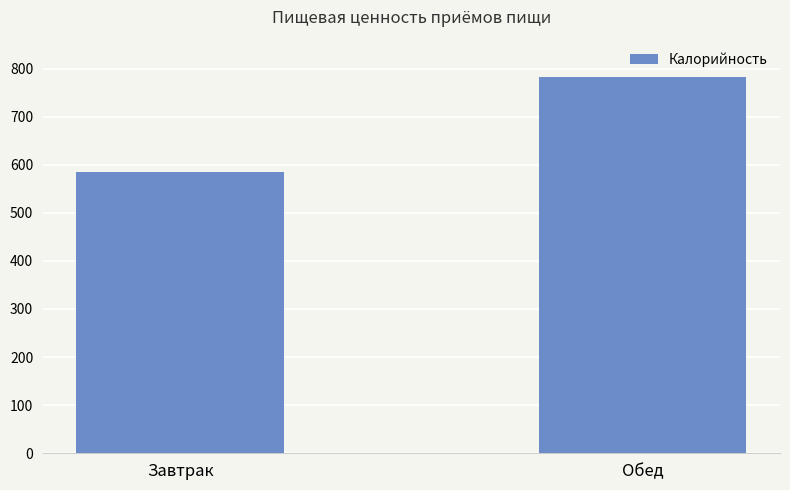

What is the label of the 2nd bar from the right?

Завтрак